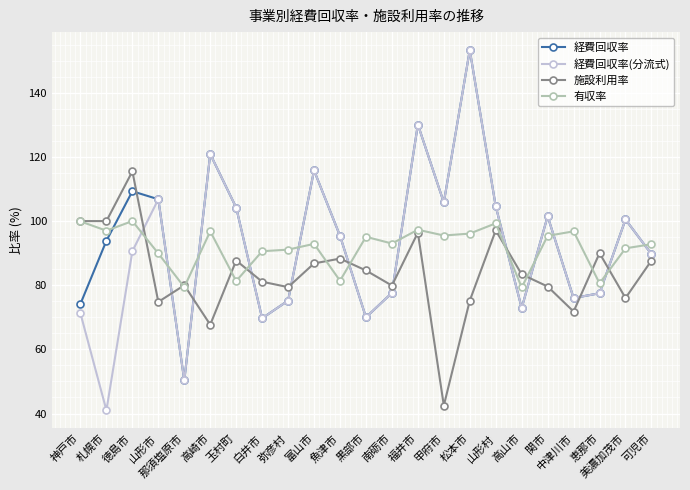

What is the spread (max minus min) of values at 白井市?

20.9